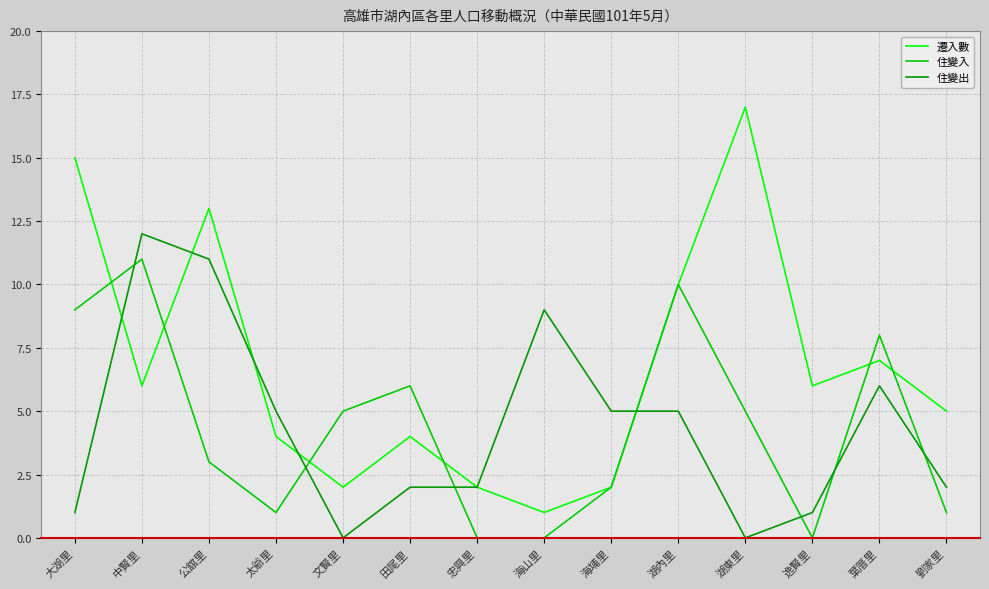

At which label does 住變出 first exceed 5?

中賢里